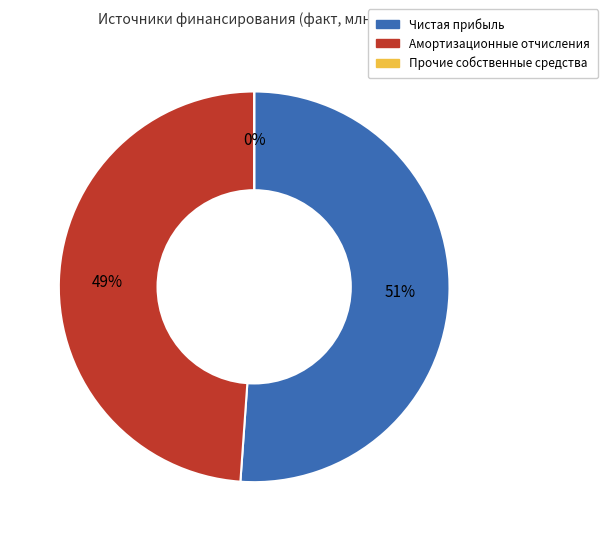

How many slices are in this pie chart?

3